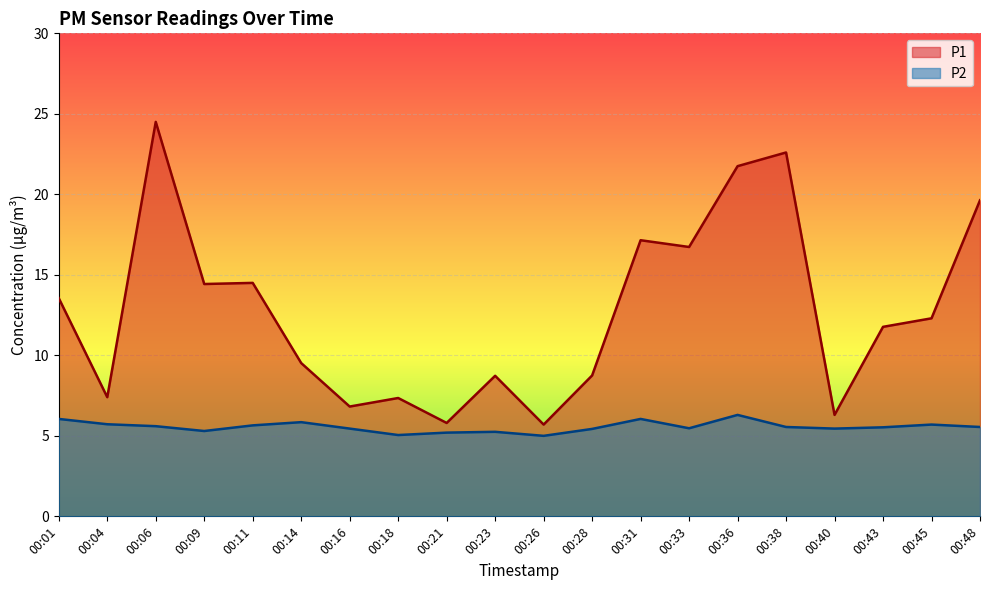

Reading right to left, list all the values displayed in this chart.

P1: 00:48=19.6	00:45=12.3	00:43=11.8	00:40=6.3	00:38=22.6	00:36=21.8	00:33=16.7	00:31=17.1	00:28=8.8	00:26=5.7	00:23=8.7	00:21=5.8	00:18=7.3	00:16=6.8	00:14=9.5	00:11=14.5	00:09=14.4	00:06=24.5	00:04=7.4	00:01=13.6
P2: 00:48=5.5	00:45=5.7	00:43=5.5	00:40=5.5	00:38=5.5	00:36=6.3	00:33=5.5	00:31=6.0	00:28=5.4	00:26=5.0	00:23=5.2	00:21=5.2	00:18=5.0	00:16=5.5	00:14=5.8	00:11=5.7	00:09=5.3	00:06=5.6	00:04=5.7	00:01=6.0